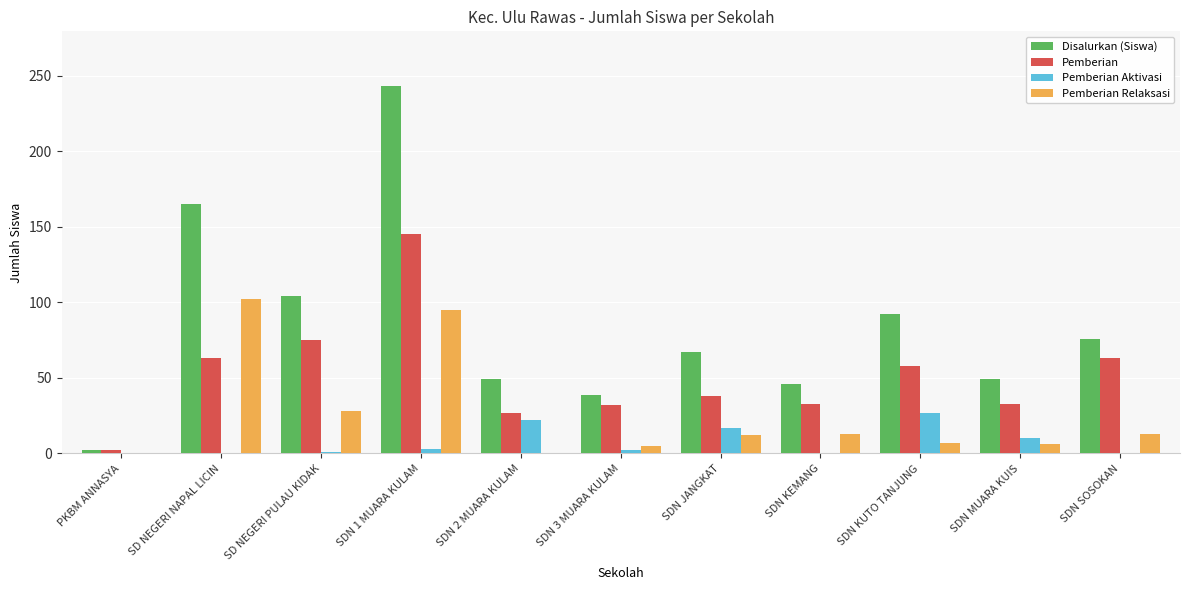

What is the greatest value displayed?

243